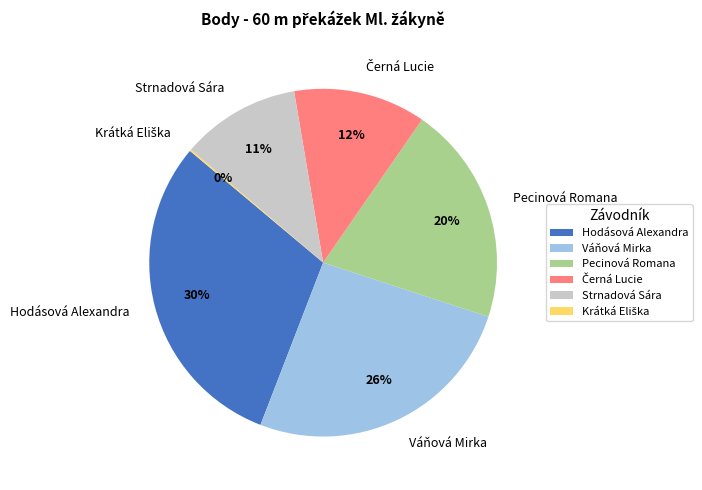

Do Pecinová Romana and Strnadová Sára together represent more than half of the pie?

No